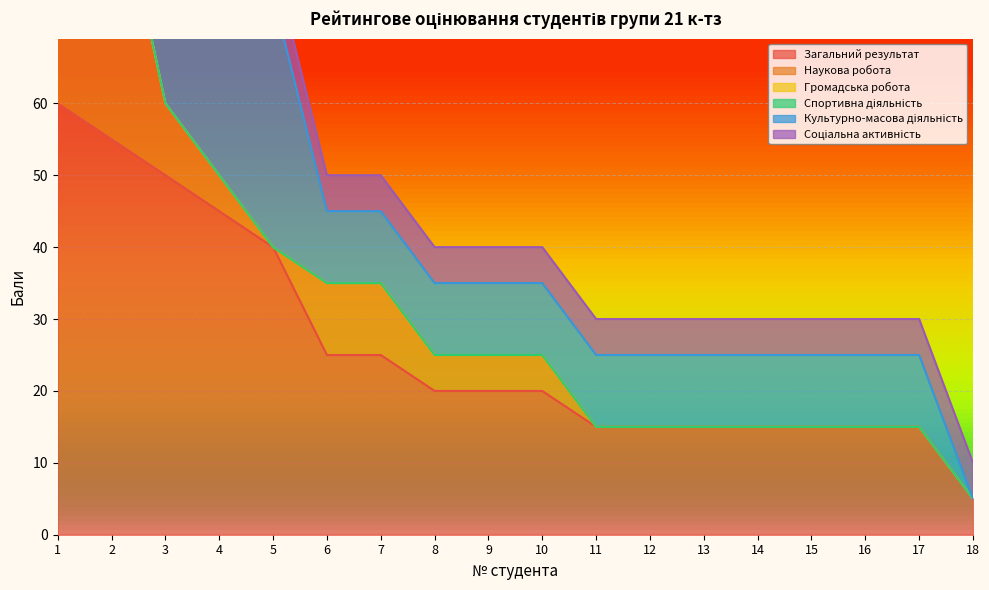

What is the sum of the Загальний результат values at 10 and 1?

80